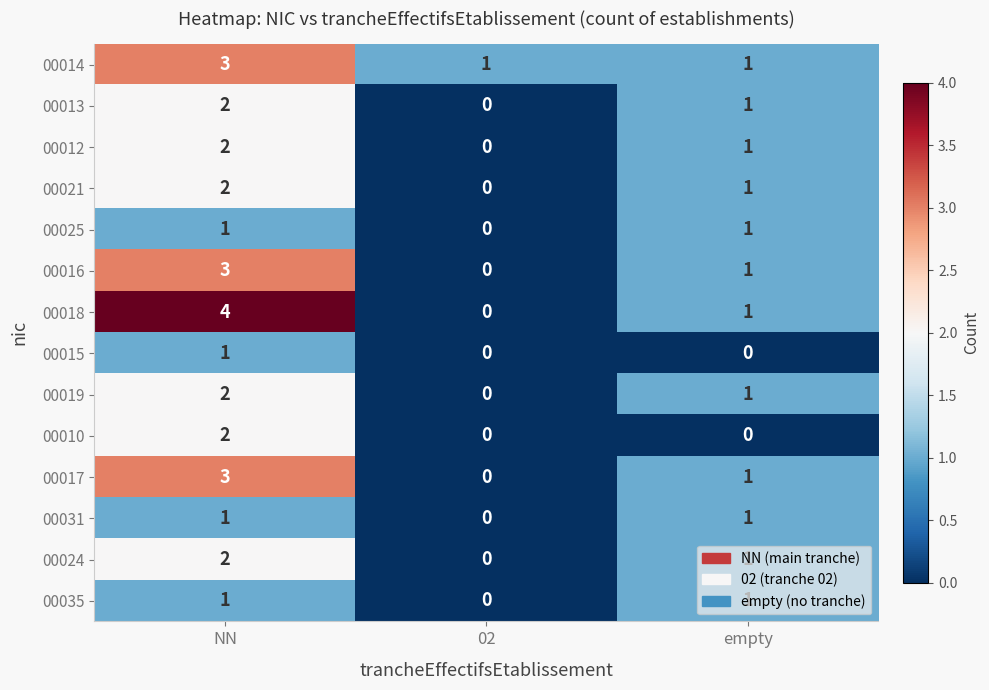

How many positive values does the 00021 series have?

2